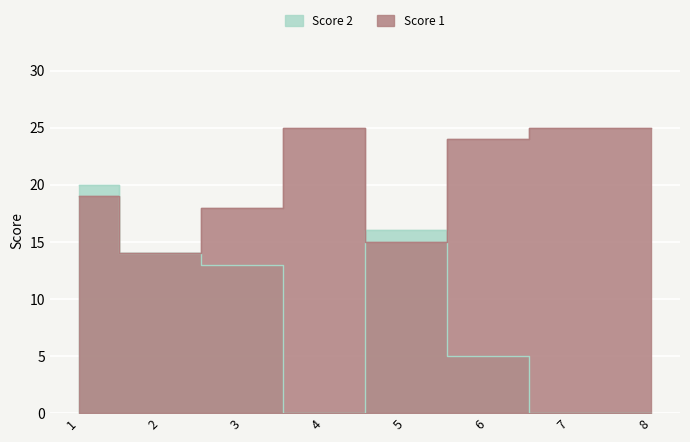

Rank the categories by Score 2 value from highest to lowest.

1, 5, 2, 3, 6, 4, 7, 8